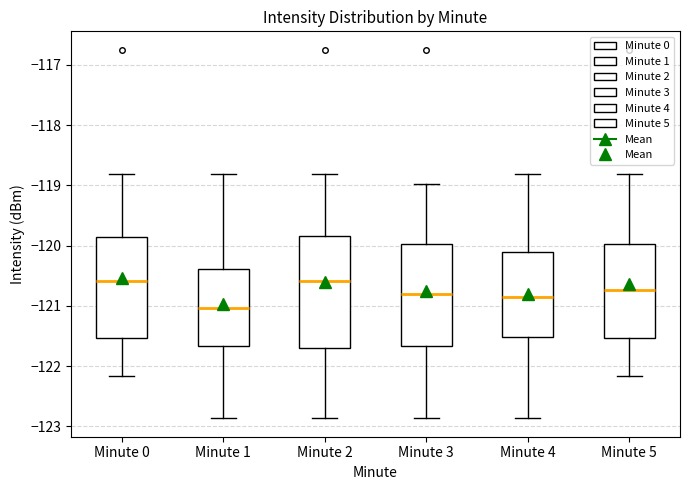

Reading left to right, read every box against the y-axis: the position of its median line, the range the box covers, and the ends of its whiskers. The values are not printed on the chart, so give them approximately, as read against the axis.

Minute 0: median -120.6, box -121.5 to -119.9, whiskers -122.2 to -118.8
Minute 1: median -121.0, box -121.7 to -120.4, whiskers -122.9 to -118.8
Minute 2: median -120.6, box -121.7 to -119.8, whiskers -122.9 to -118.8
Minute 3: median -120.8, box -121.7 to -120.0, whiskers -122.9 to -119.0
Minute 4: median -120.8, box -121.5 to -120.1, whiskers -122.9 to -118.8
Minute 5: median -120.7, box -121.5 to -120.0, whiskers -122.2 to -118.8